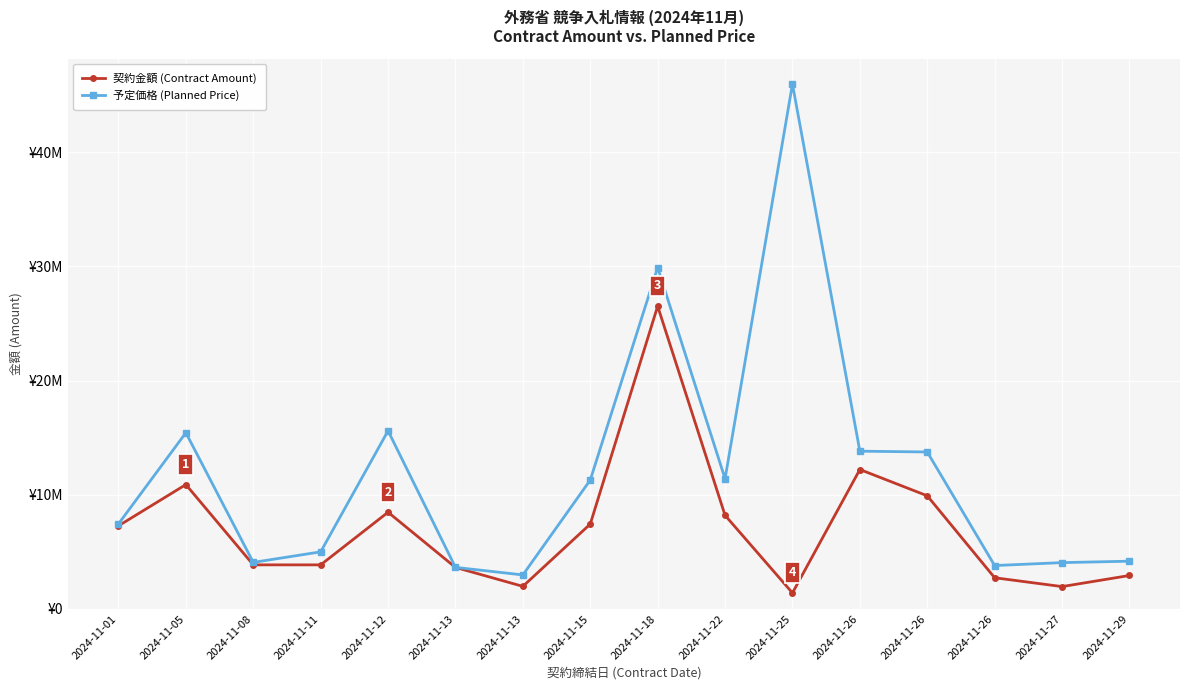

True or false: 予定価格 (Planned Price) and 契約金額 (Contract Amount) intersect in this chart.

False